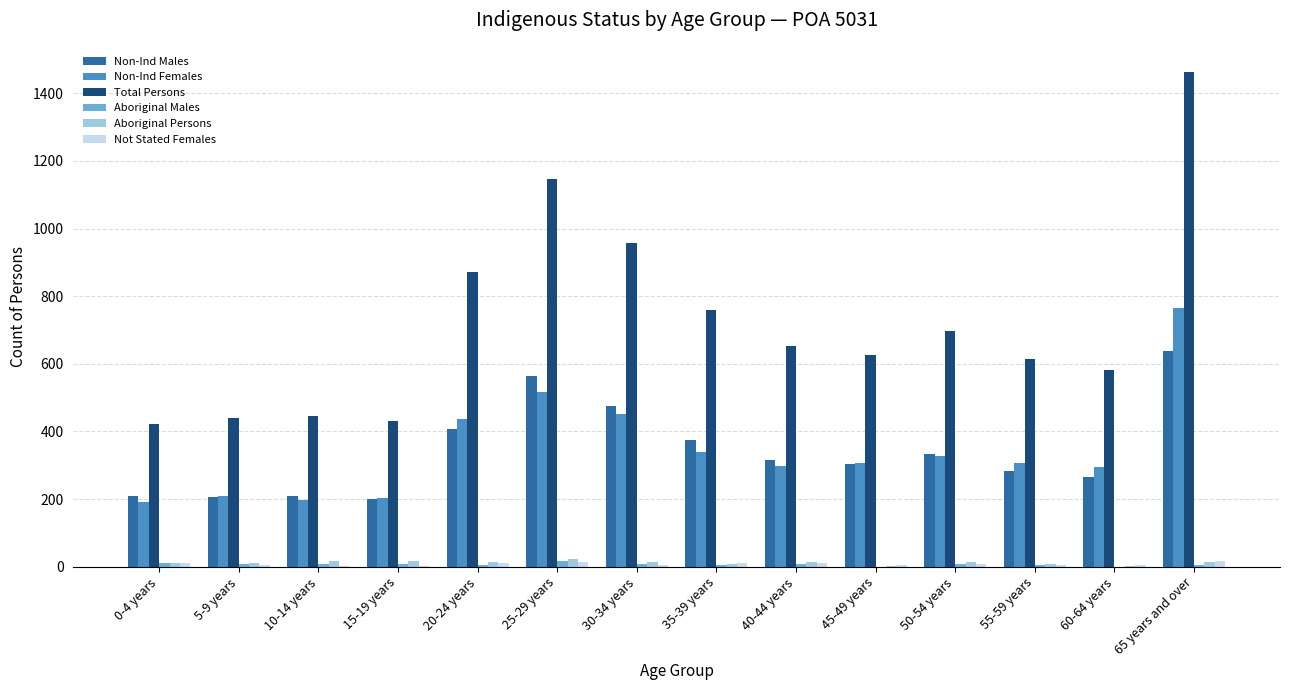

What is the approximate value of Non-Ind Males at 40-44 years, to the nearest 50?

300